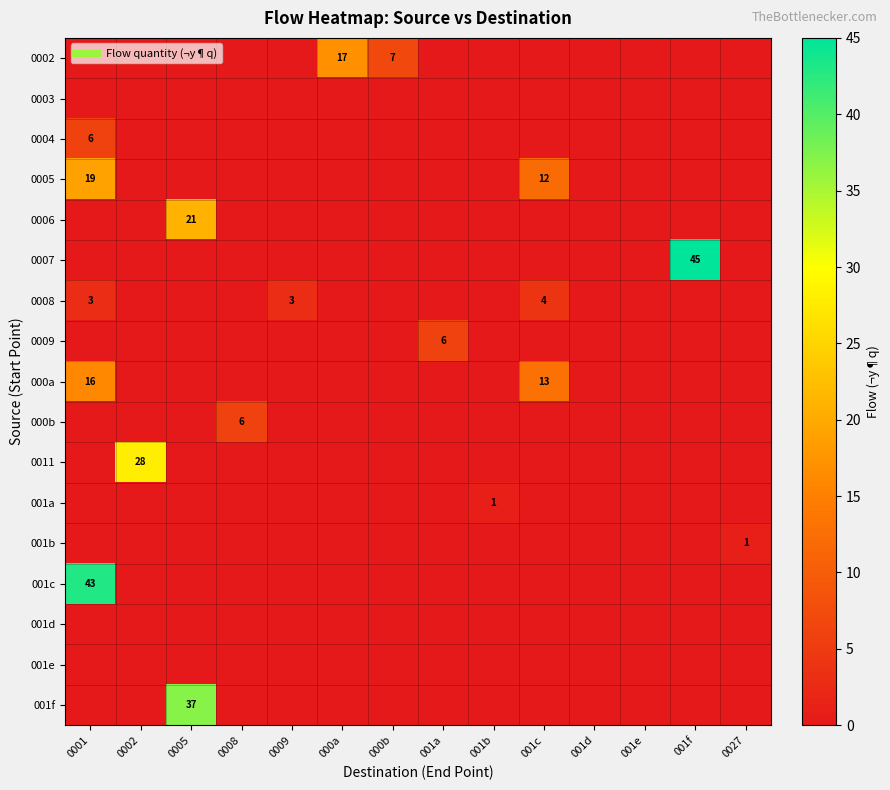

Where is 001e nearest to the value 0?

0001